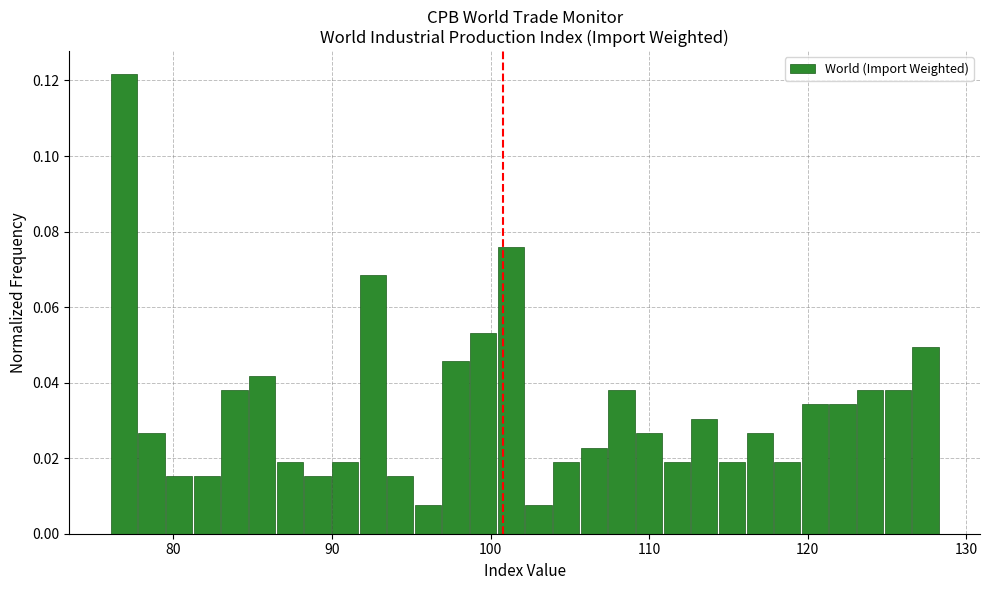

Read against the x-axis, roughly where is the centre of the tallest bar?

77